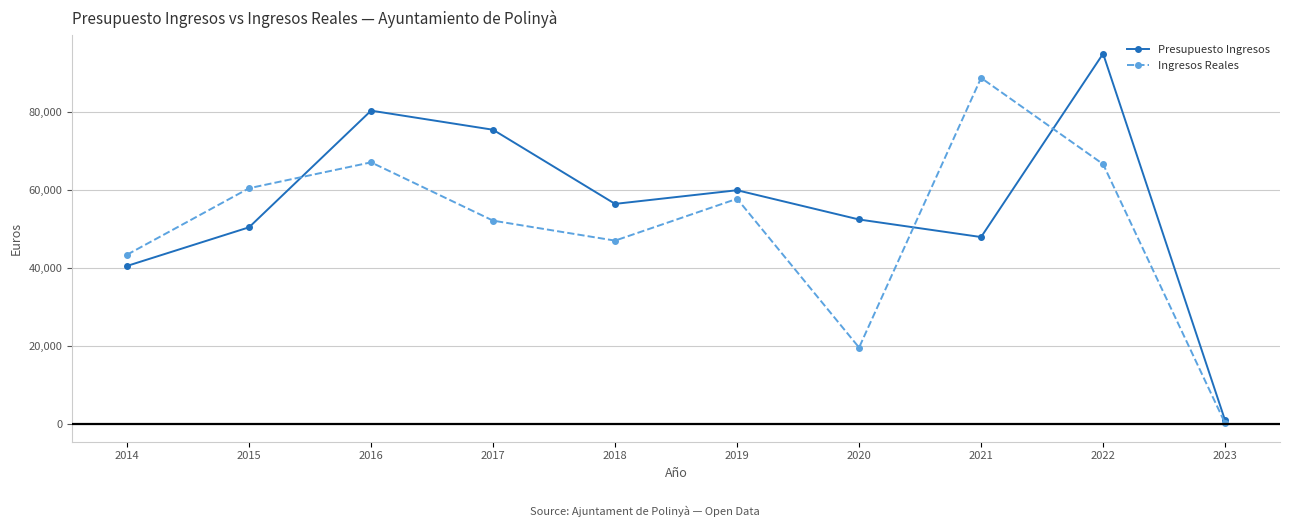

Reading left to right, transcribe all the data shown in this chart.

Presupuesto Ingresos: 40600.0	50500.0	80400.0	75500.0	56500.0	60000.0	52500.0	48000.0	95000.0	1000.0
Ingresos Reales: 43483.8	60516.1	67148.6	52204.1	47085.3	57814.7	19679.5	88788.4	66691.8	283.1